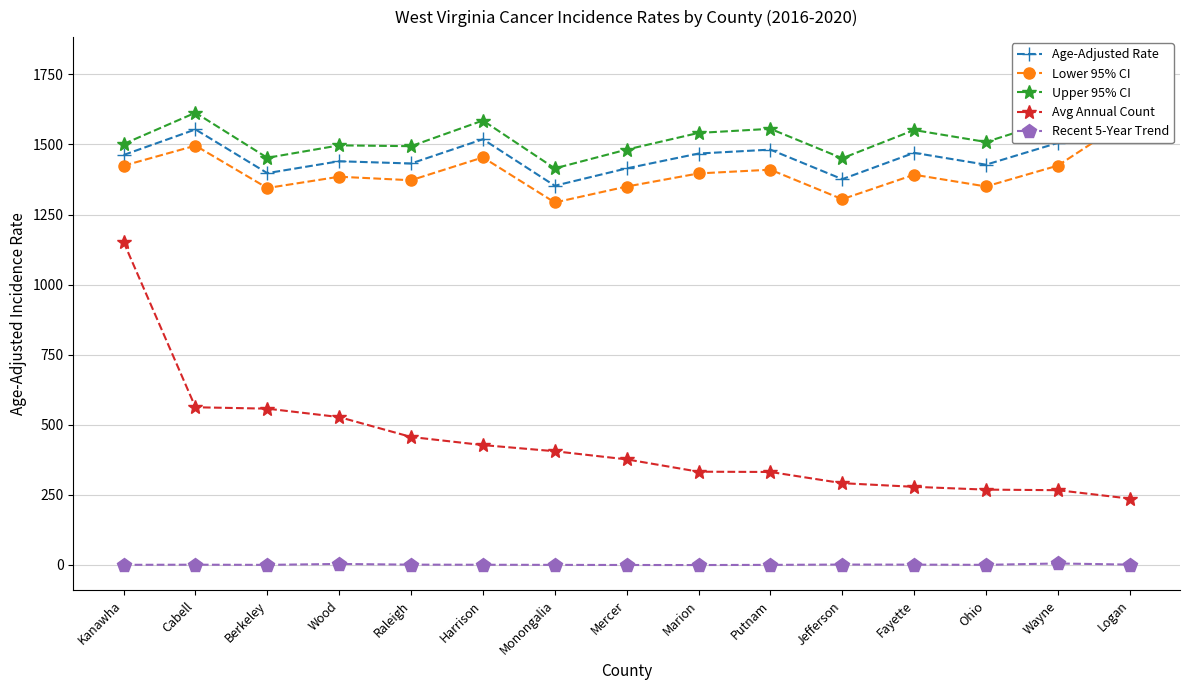

The Age-Adjusted Rate series shows 1414.6 at Mercer. True or false?

True